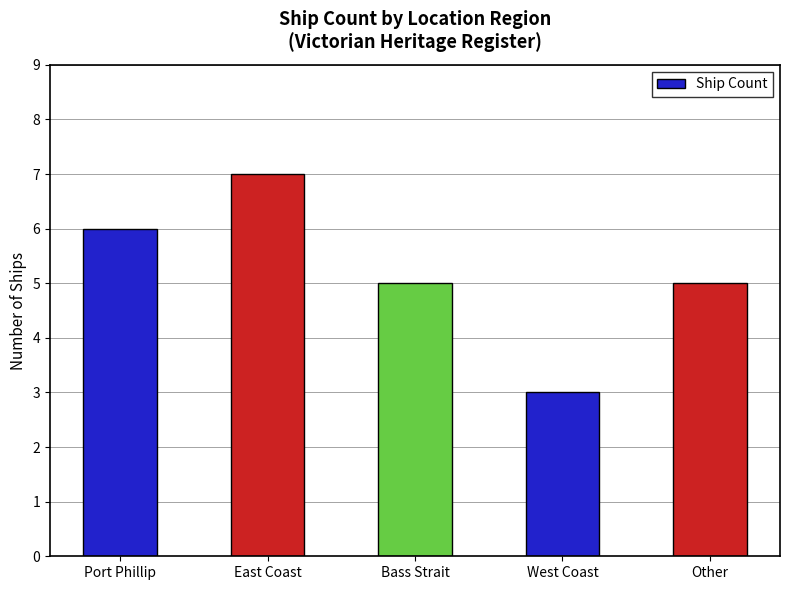

What is the sum of the values at West Coast and East Coast?

10